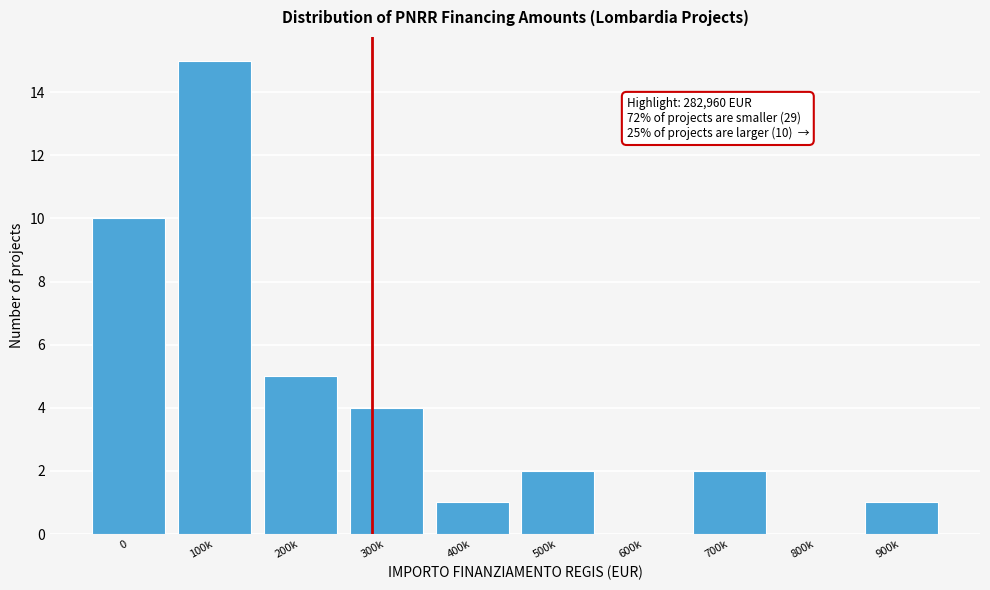

Reading left to right, what are all the values shown in this chart?

0=10	100k=15	200k=5	300k=4	400k=1	500k=2	600k=0	700k=2	800k=0	900k=1